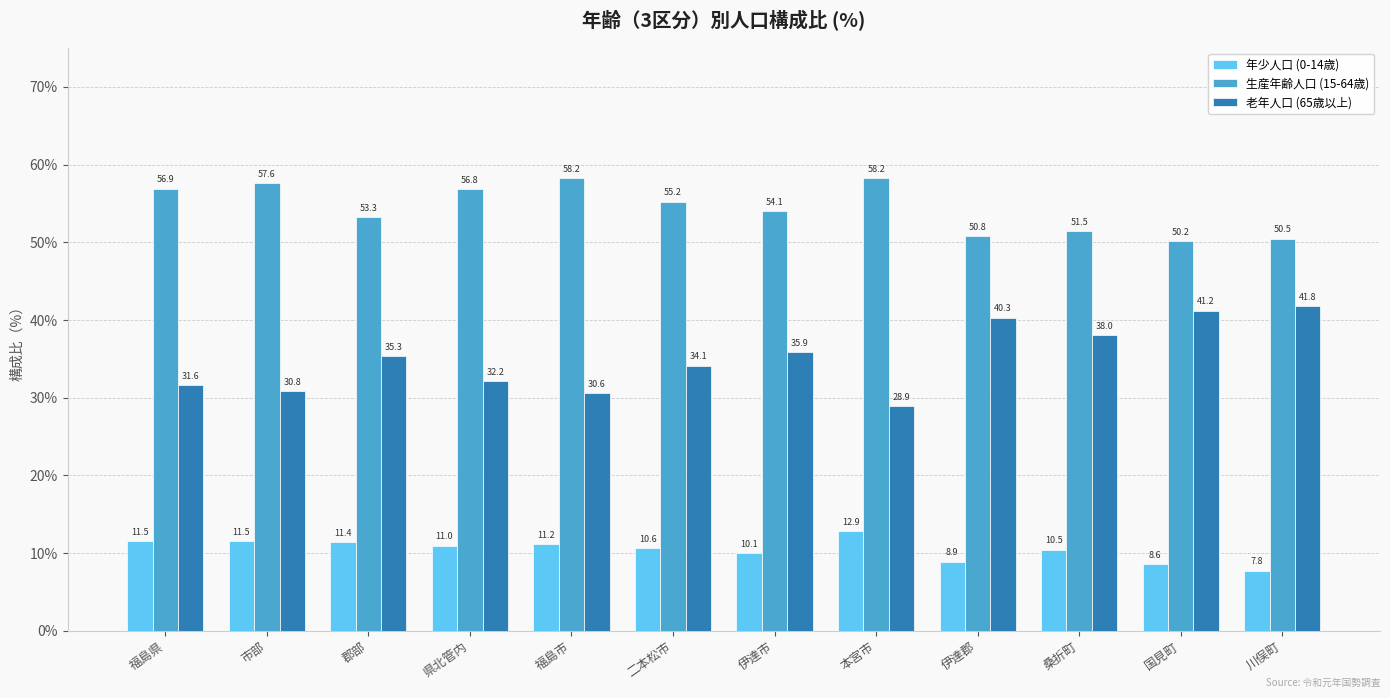

What is the lowest value of the 老年人口 (65歳以上) series?

28.9